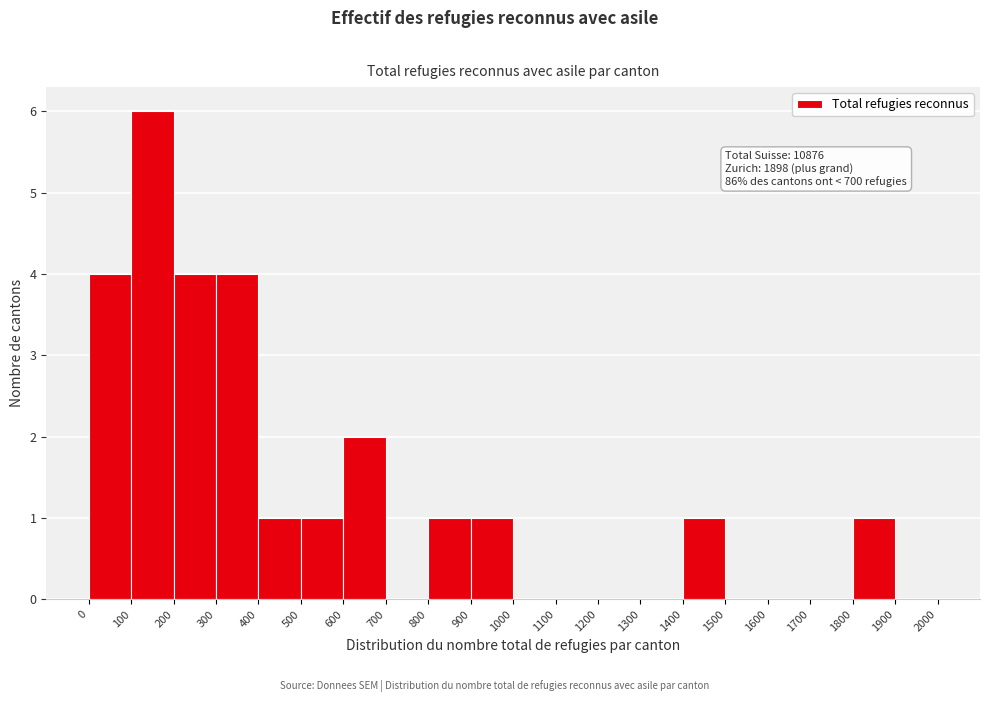

Over which range of the x-axis is the bar tallest?

100 to 200